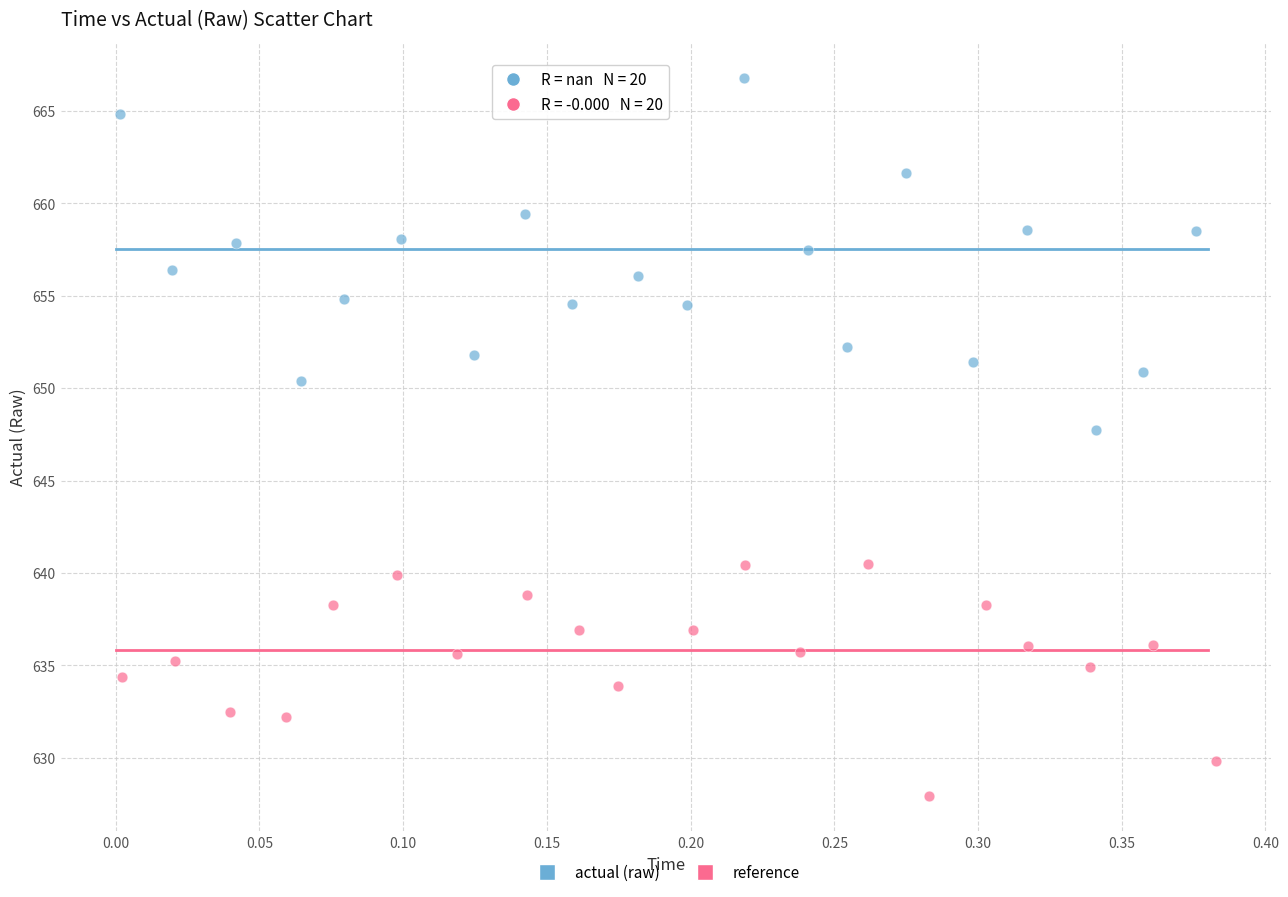

Which series contains the lowest Y value?

reference